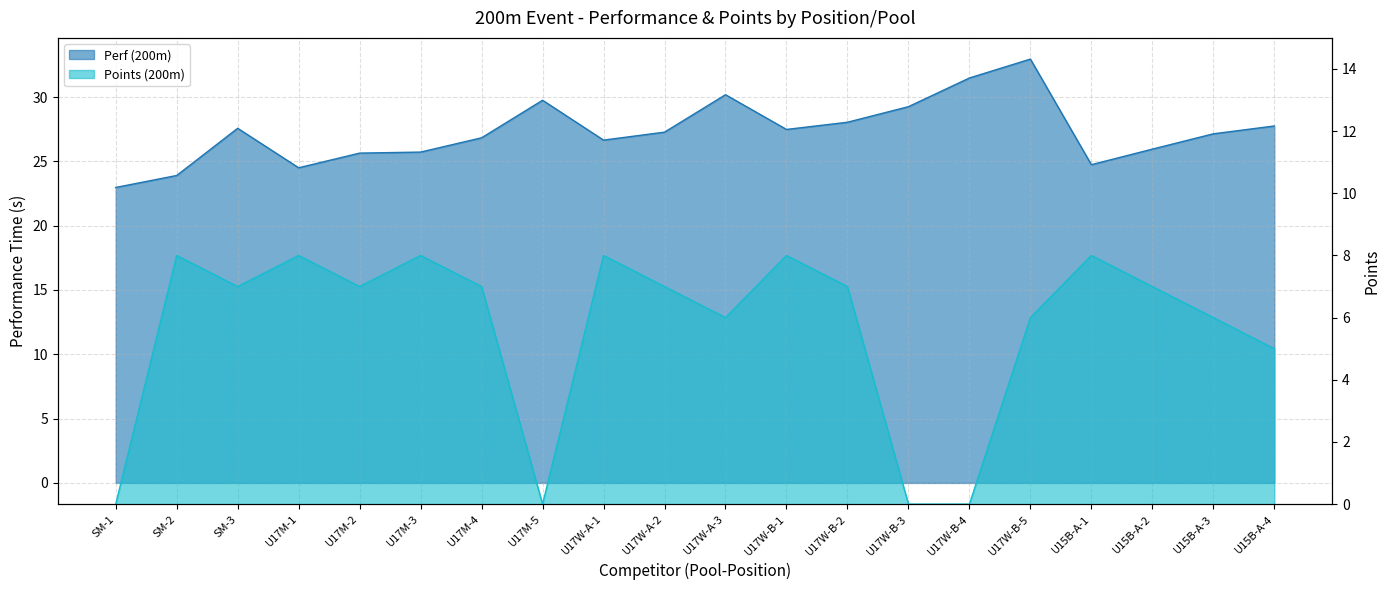

How many lines are shown in the chart?

2